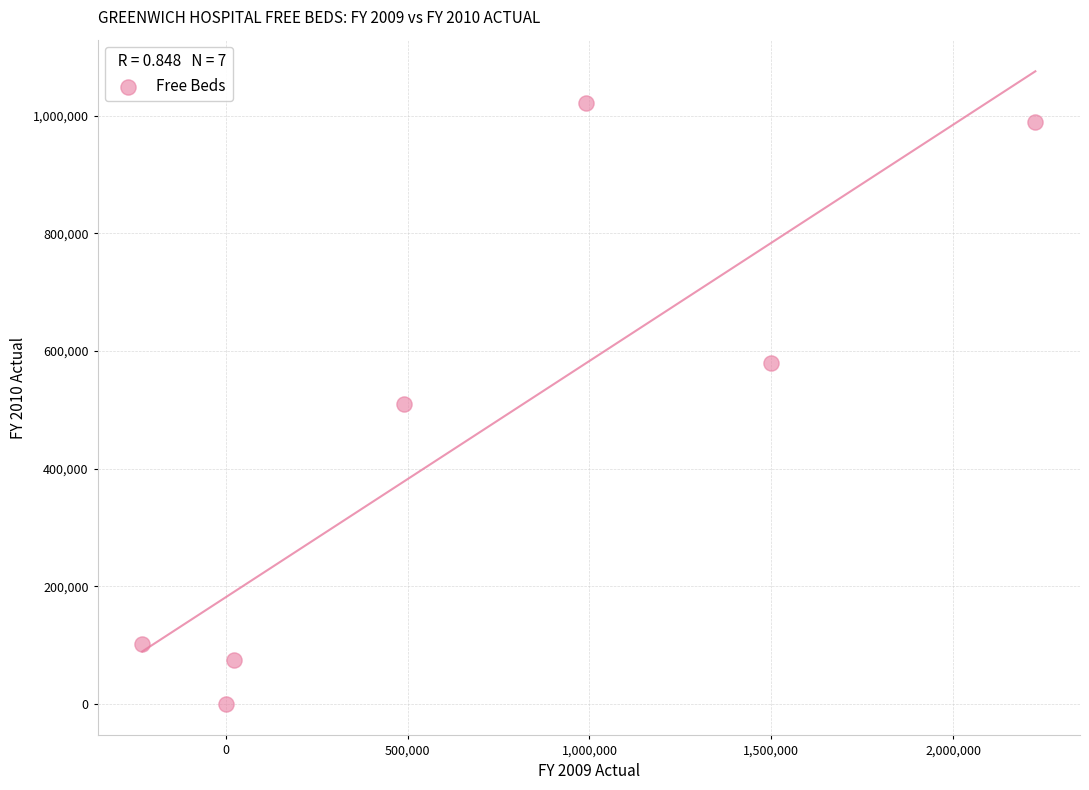

What is the range of Y values (max minus min)?

1021437